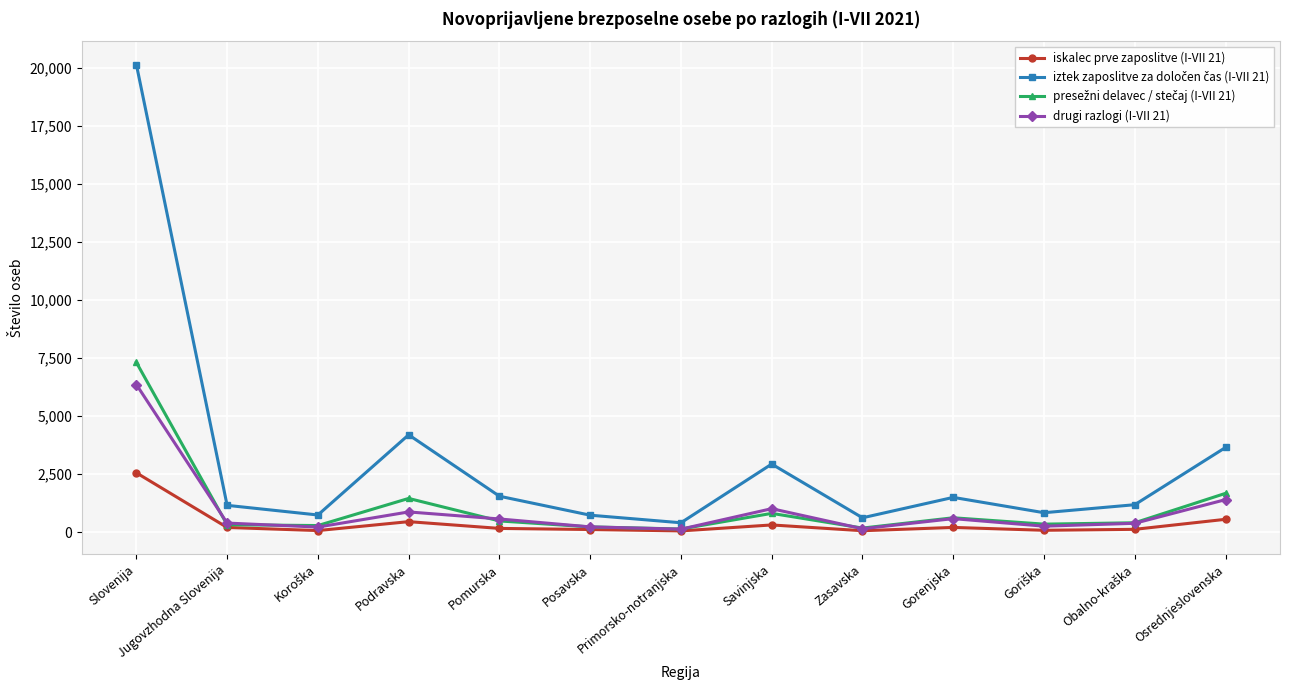

What is the difference between the maximum and minimum values in the iskalec prve zaposlitve (I-VII 21) series?

2504